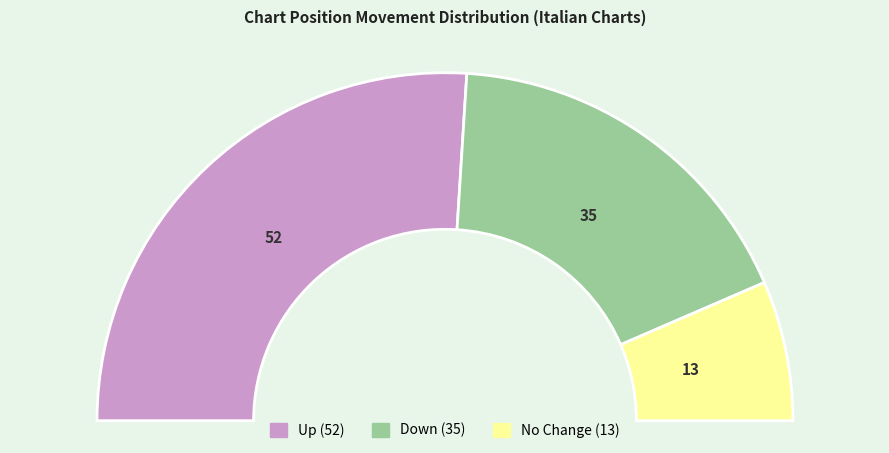

Does up account for over 50% of the chart?

Yes